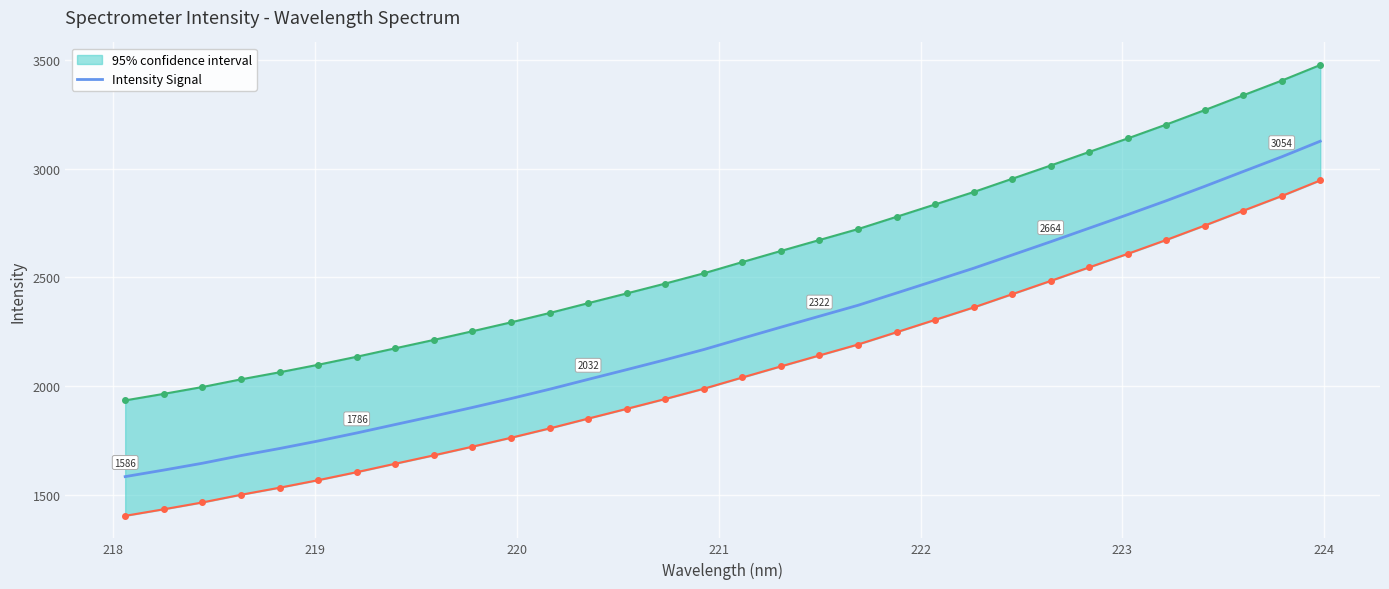

Reading right to left, what are all the values shown in this chart?

3125.7	3054.1	2986.6	2918.5	2852.2	2788.6	2726.4	2664.1	2603.2	2542.3	2485.4	2428.6	2372.2	2322.1	2271.8	2220.8	2169.1	2122.0	2076.7	2032.0	1986.8	1944.0	1903.1	1863.3	1824.8	1786.0	1749.2	1714.6	1682.1	1646.9	1615.6	1585.5